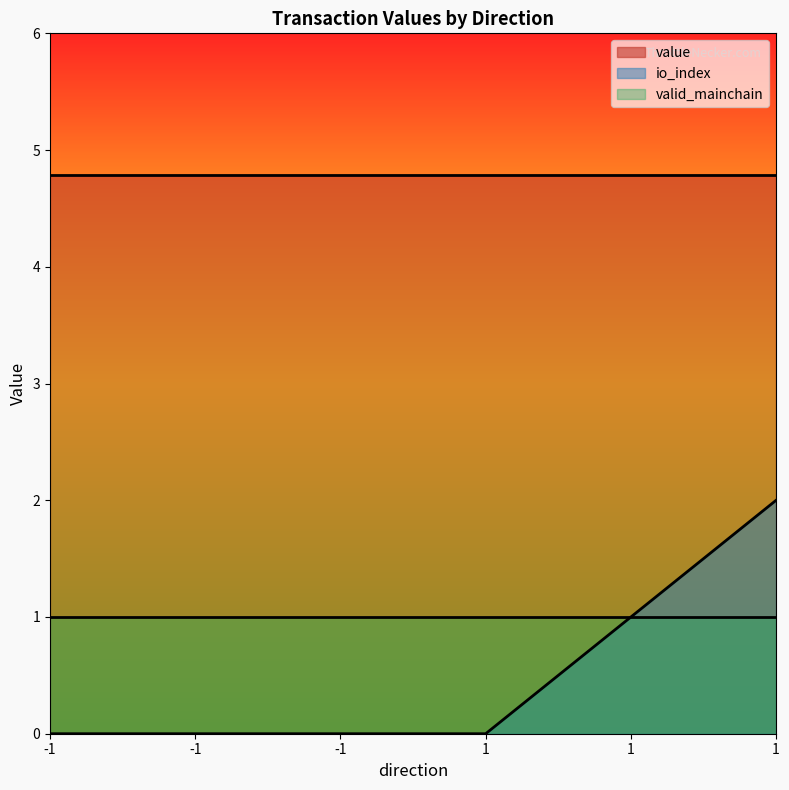

True or false: valid_mainchain and io_index intersect in this chart.

False